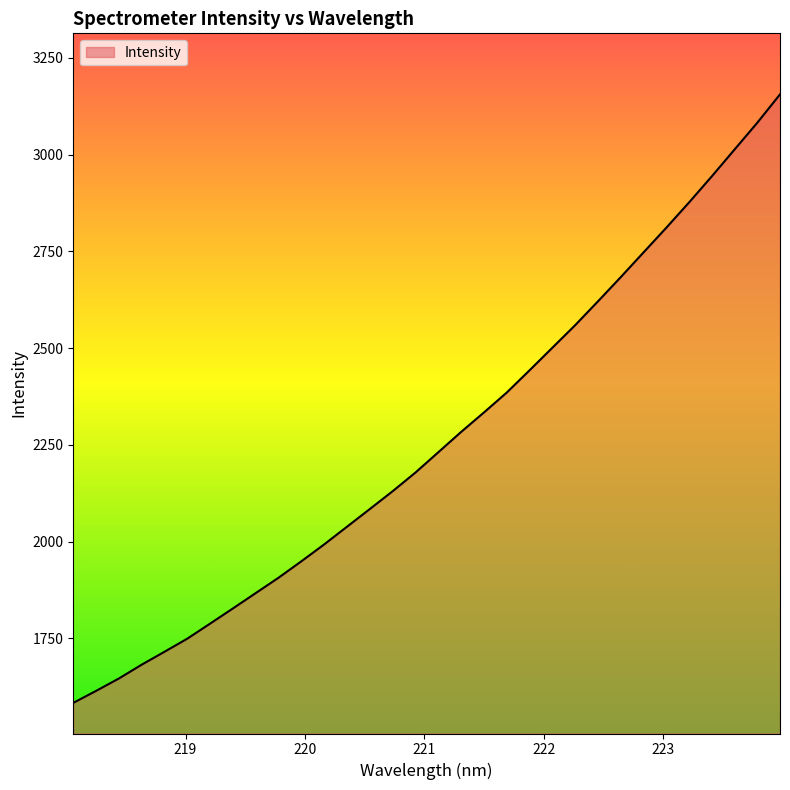

What is the difference between the maximum and minimum values?

1572.2